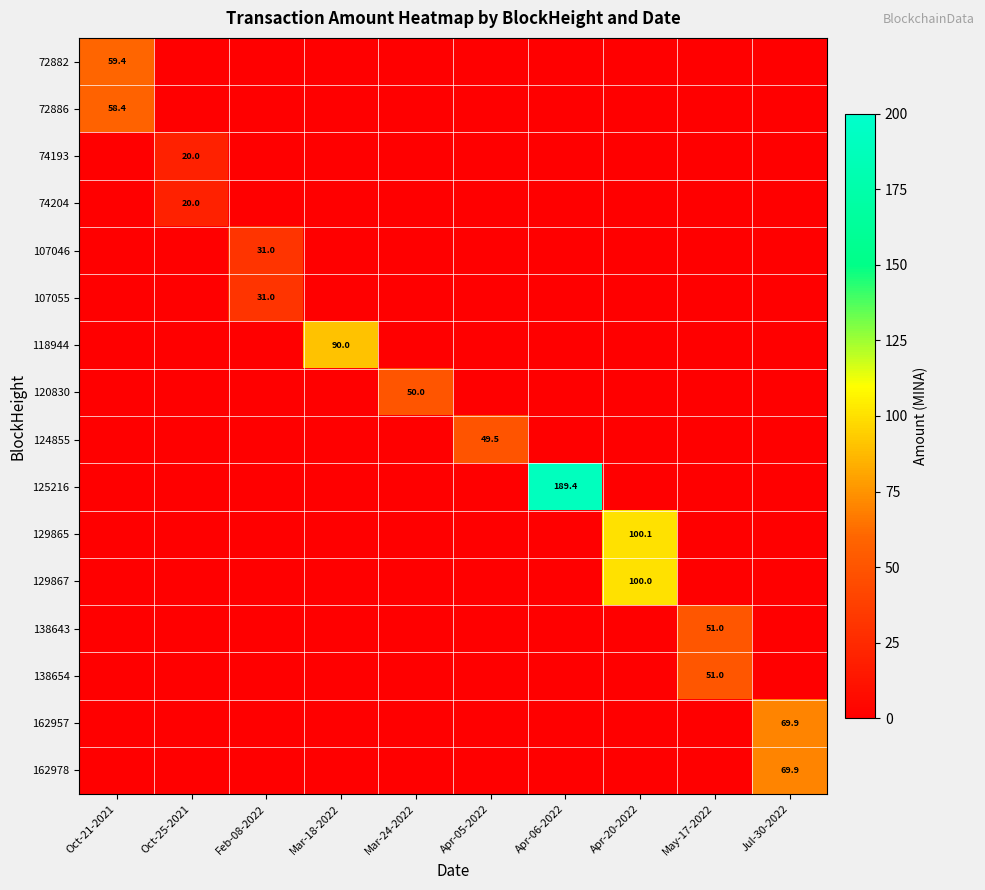

Which label corresponds to the smallest value in the chart?

Oct-25-2021